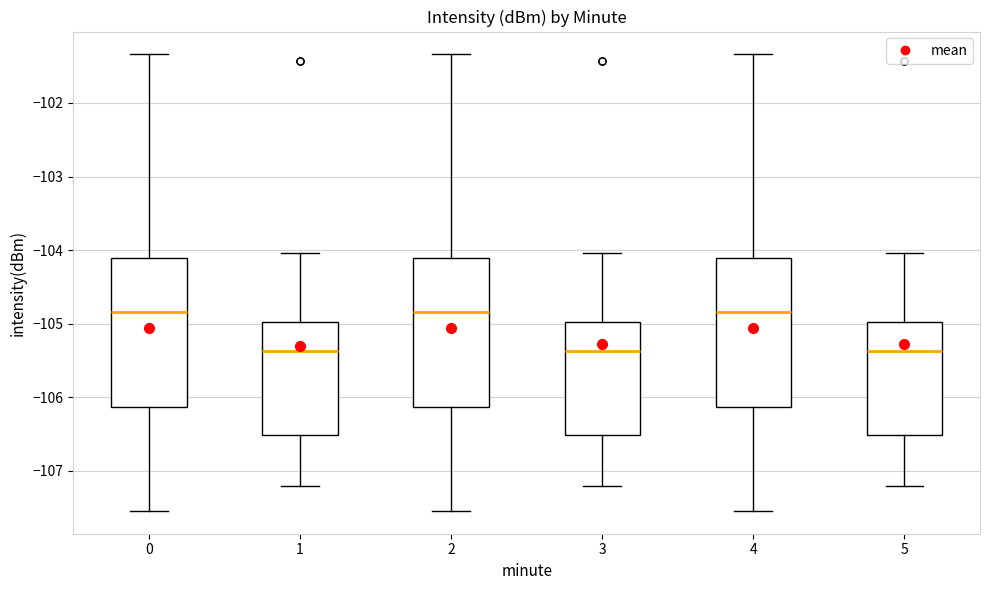

Reading left to right, read every box against the y-axis: the position of its median line, the range the box covers, and the ends of its whiskers. The values are not printed on the chart, so give them approximately, as read against the axis.

0: median -104.8, box -106.1 to -104.1, whiskers -107.5 to -101.3
1: median -105.4, box -106.5 to -105.0, whiskers -107.2 to -104.0
2: median -104.8, box -106.1 to -104.1, whiskers -107.5 to -101.3
3: median -105.4, box -106.5 to -105.0, whiskers -107.2 to -104.0
4: median -104.8, box -106.1 to -104.1, whiskers -107.5 to -101.3
5: median -105.4, box -106.5 to -105.0, whiskers -107.2 to -104.0